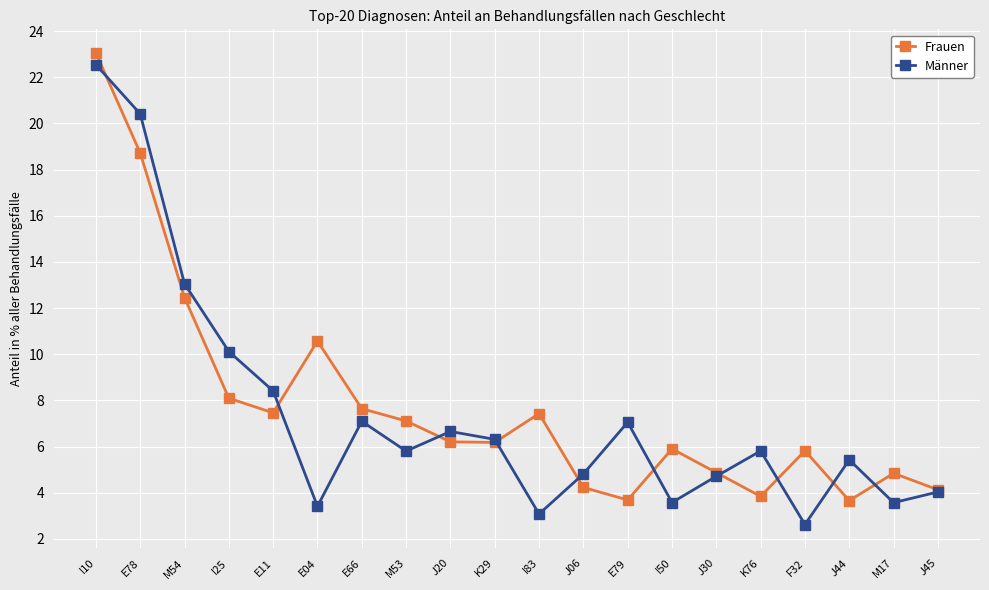

At which label does Männer reach its minimum?

F32